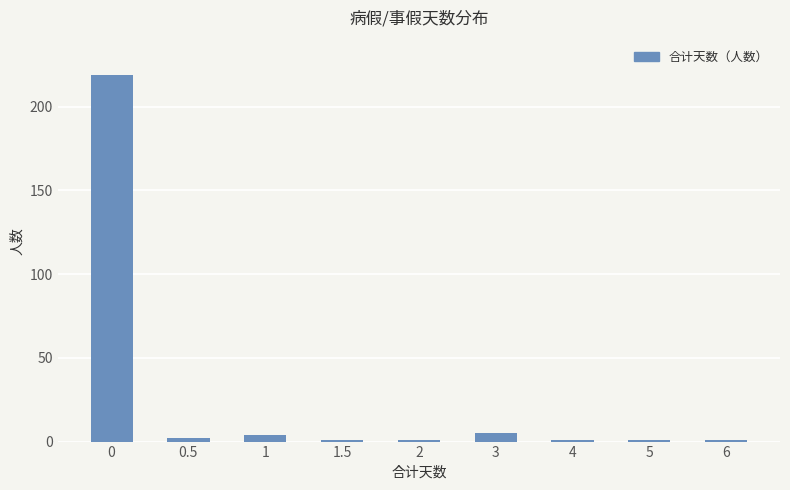

Reading right to left, what are all the values shown in this chart?

6=1	5=1	4=1	3=5	2=1	1.5=1	1=4	0.5=2	0=219